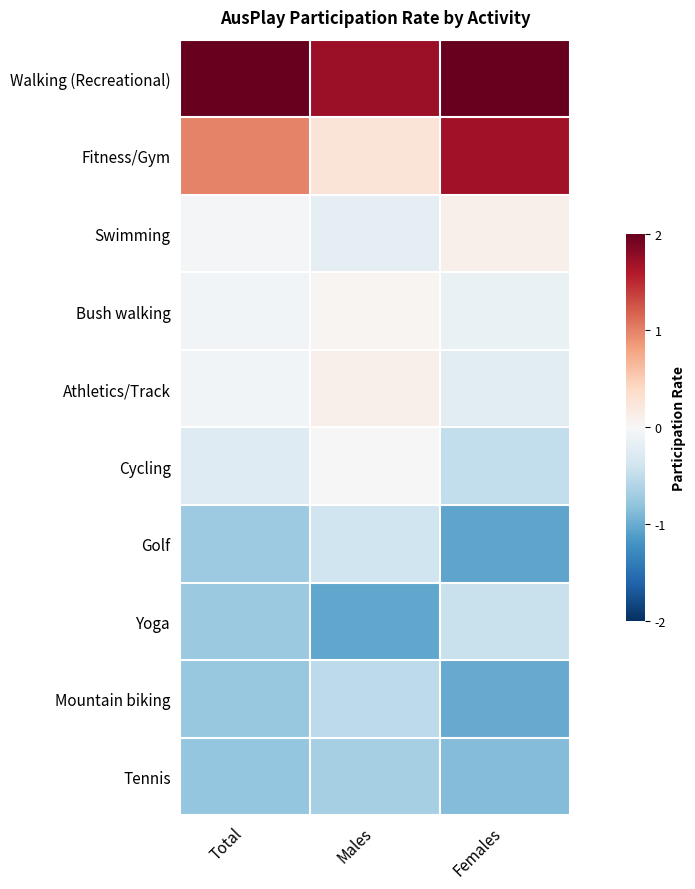

List the series in order of their peak value, highest first.

Walking (Recreational), Fitness/Gym, Swimming, Athletics/Track, Bush walking, Cycling, Golf, Yoga, Mountain biking, Tennis